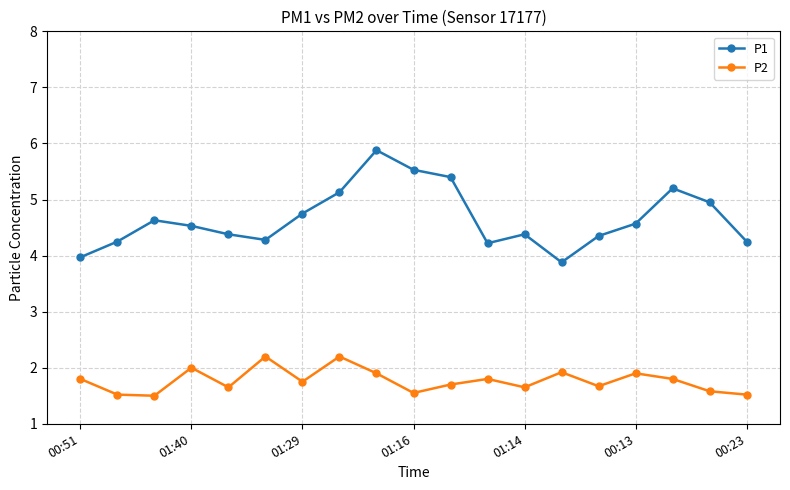

What is the highest value of the P1 series?

5.9